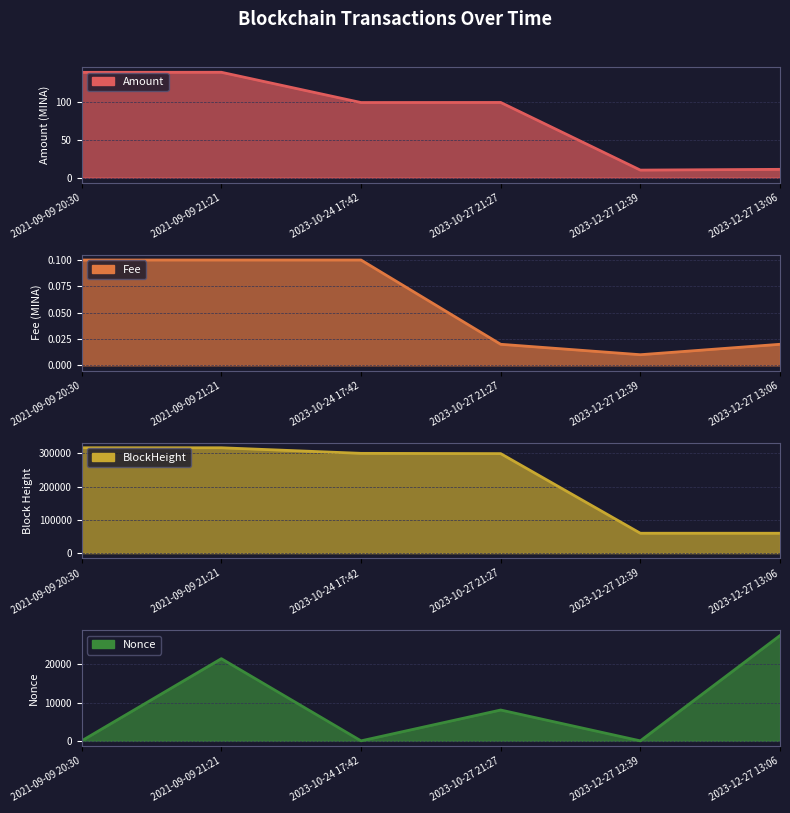

What is the difference between the highest and lowest values at 2023-12-27 13:06?

59783.0